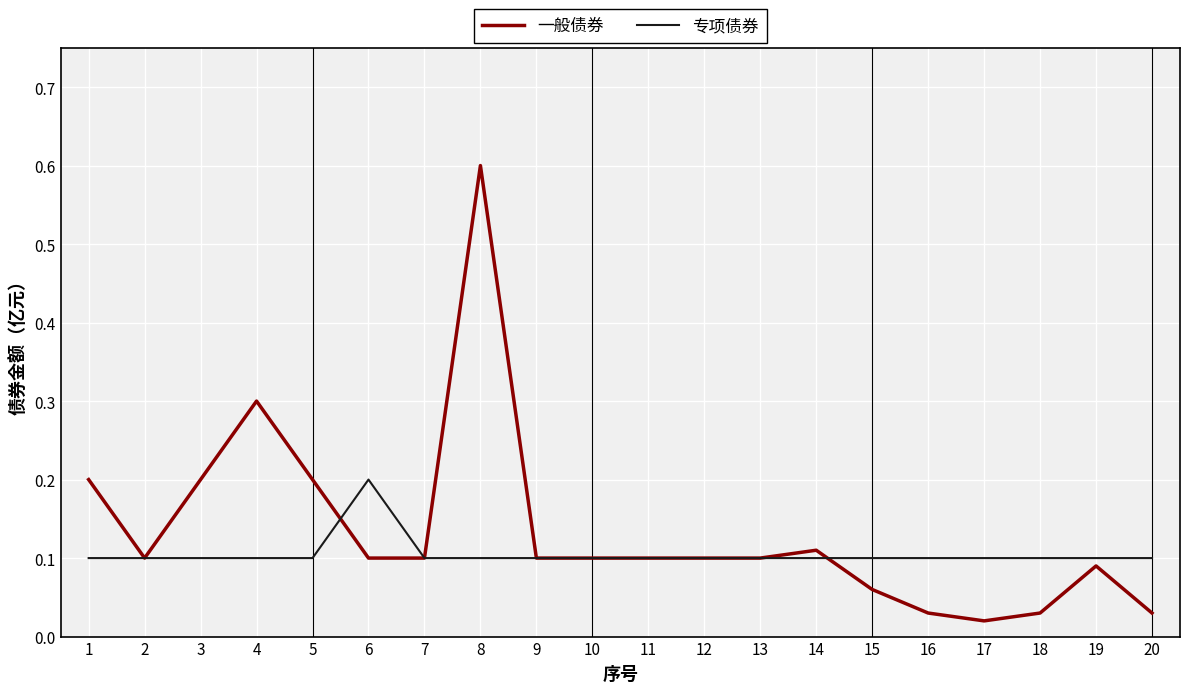

At which category does the chart reach its peak across all series?

8